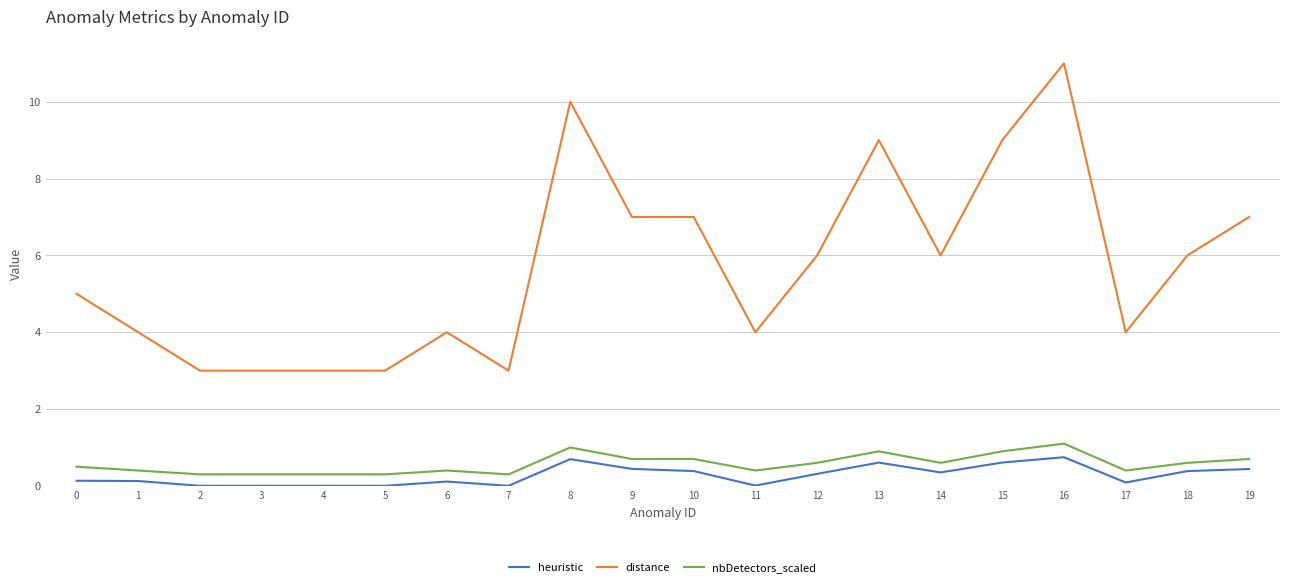

Which series has the widest spread of values?

distance